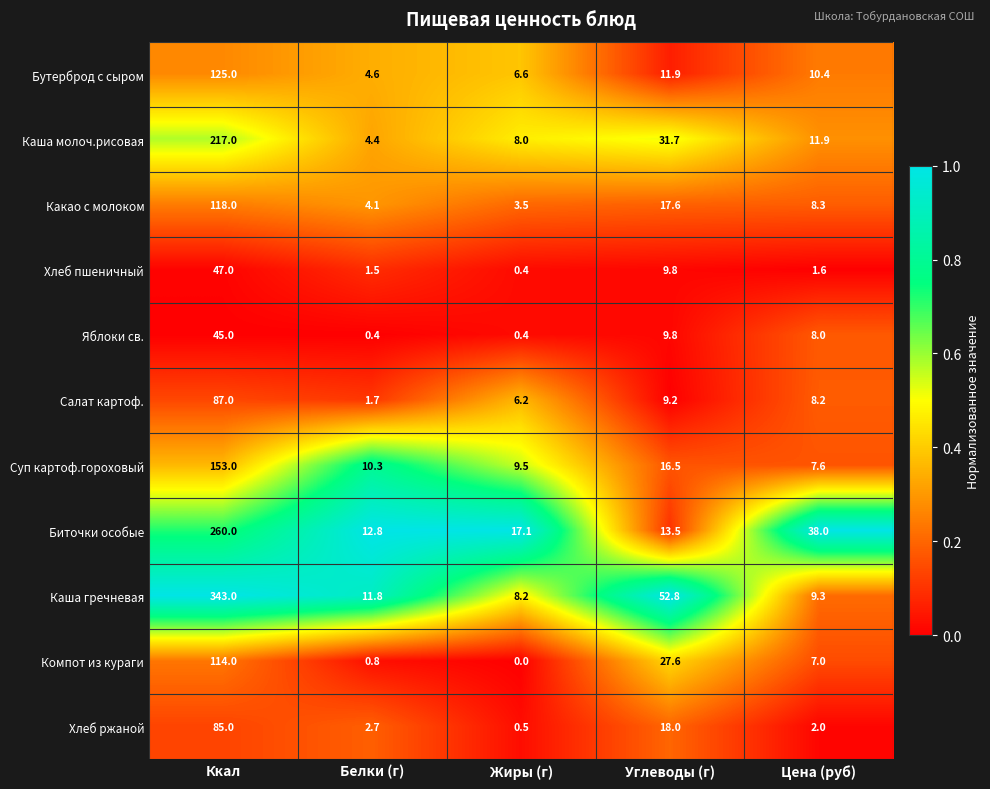

List the series in order of their peak value, lowest first.

Яблоки св., Хлеб пшеничный, Хлеб ржаной, Салат картоф., Компот из кураги, Какао с молоком, Бутерброд с сыром, Суп картоф.гороховый, Каша молоч.рисовая, Биточки особые, Каша гречневая